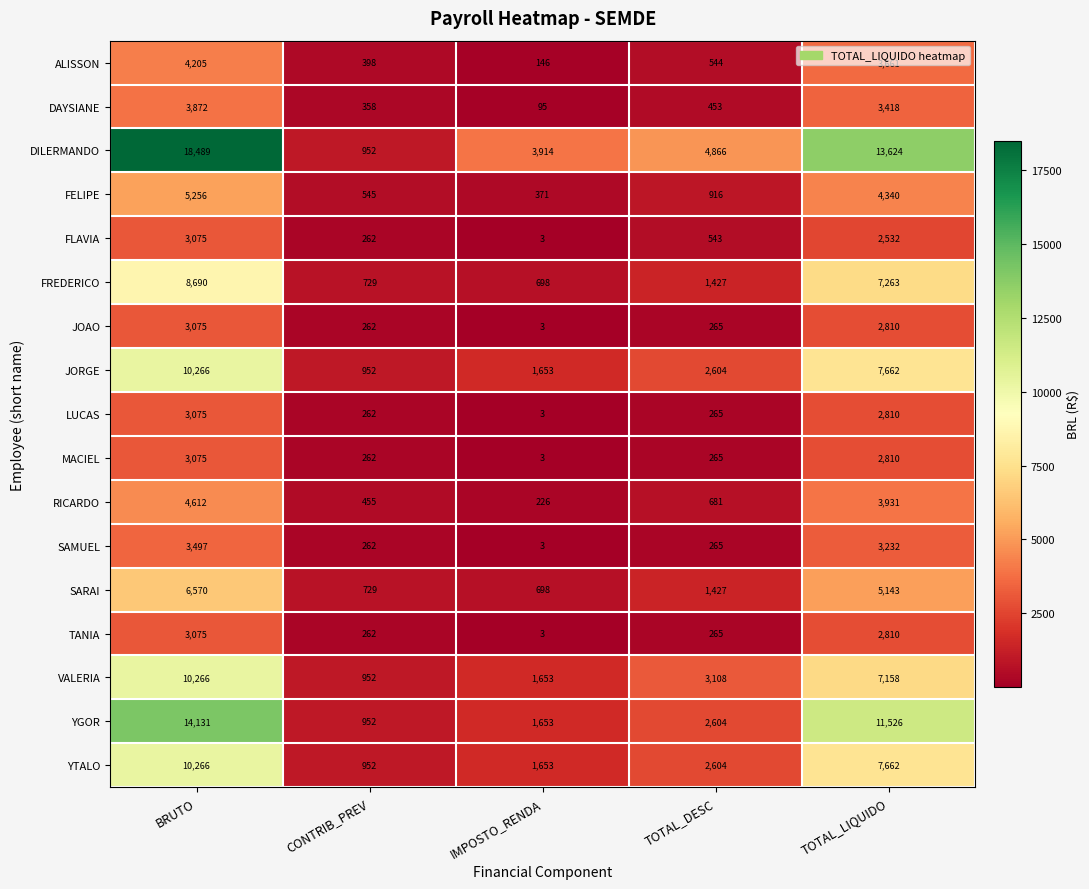

How many series are shown in this chart?

17